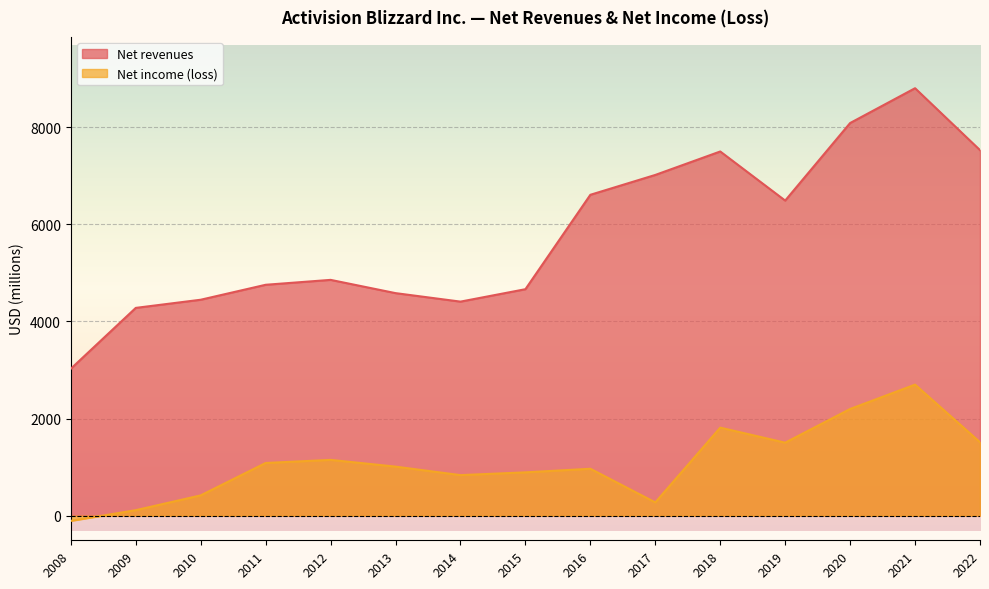

Which has a higher value, 2019 or 2010?

2019